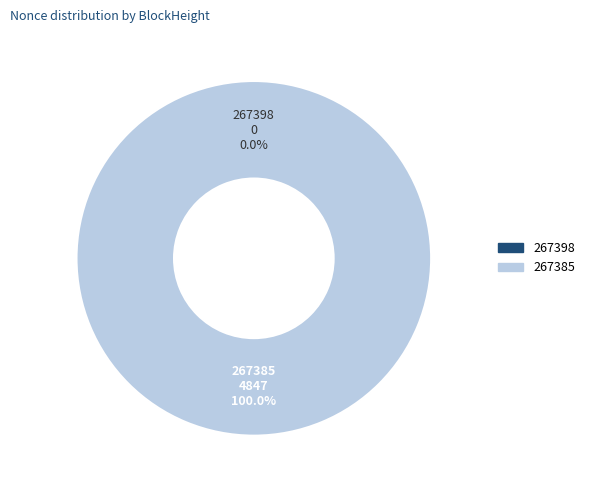

To the nearest percent, what is the combined percentage of 267385 and 267398?

100%